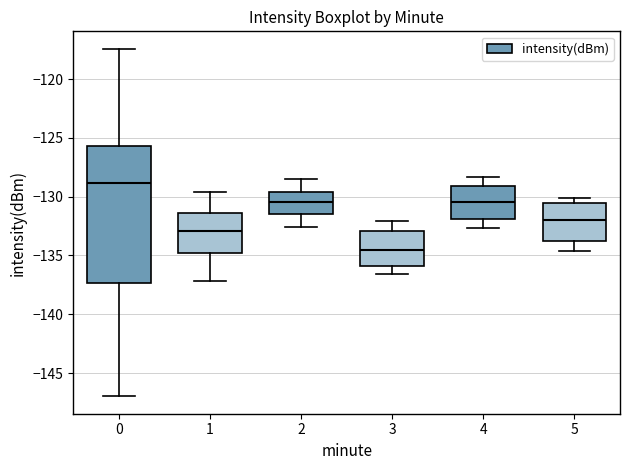

Which box has the highest median line?

0